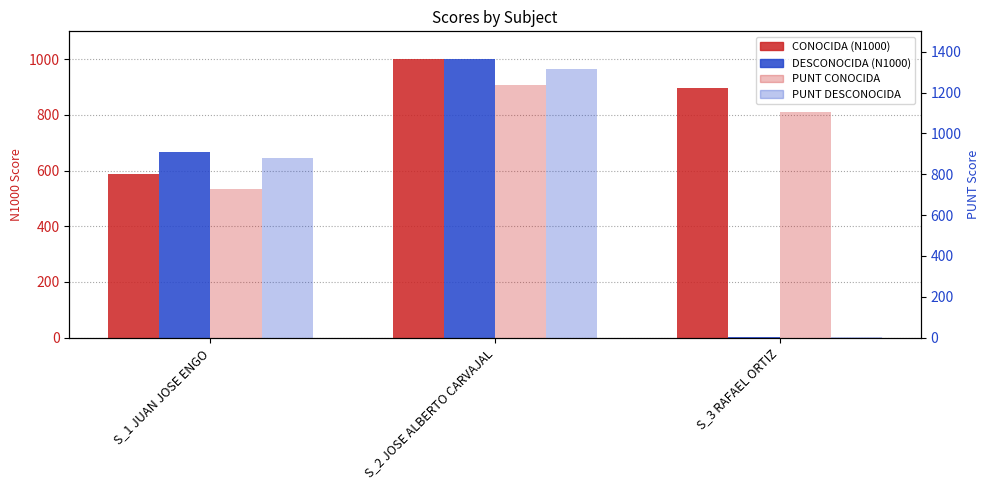

Rank the categories by CONOCIDA (N1000) value from lowest to highest.

S_1 JUAN JOSE ENGO, S_3 RAFAEL ORTIZ, S_2 JOSE ALBERTO CARVAJAL